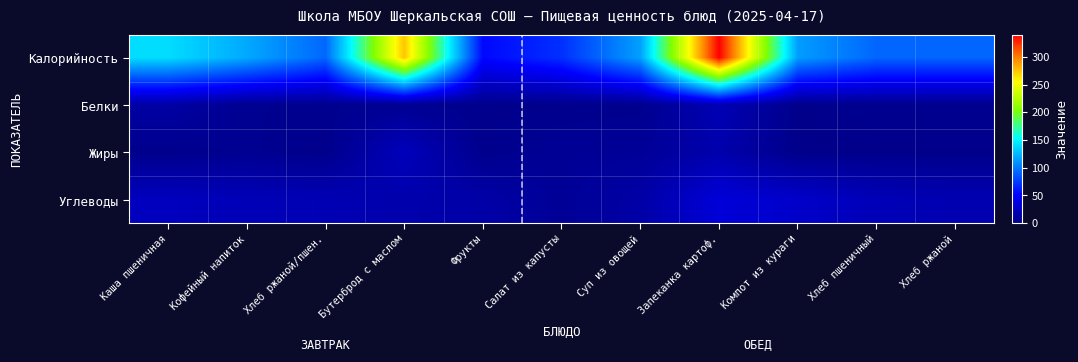

Which series has the largest total across all categories?

Калорийность